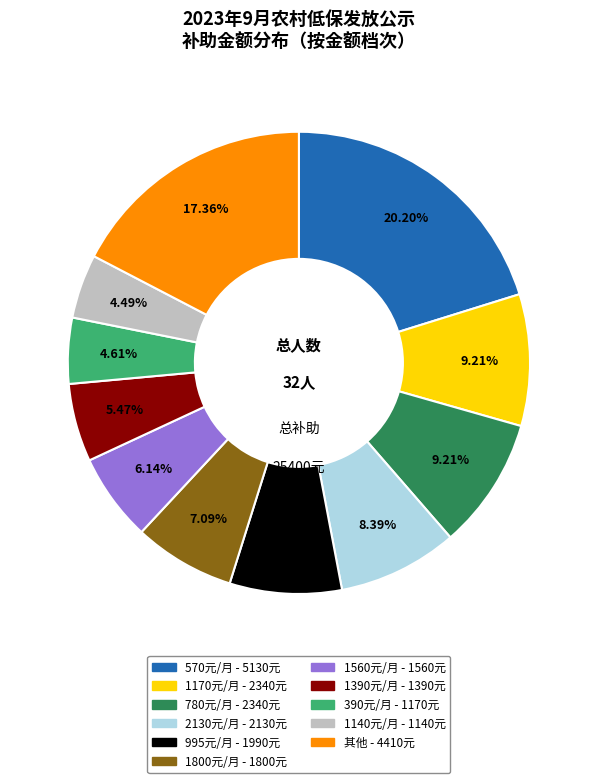

Does any single category account for the majority?

No